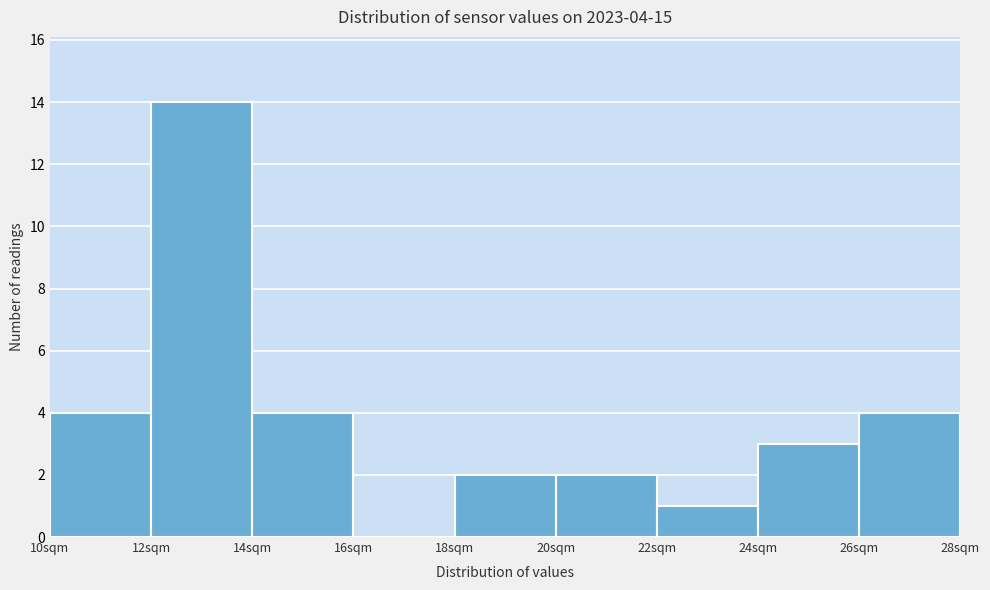

Which range on the x-axis has the tallest bar?

12 to 14